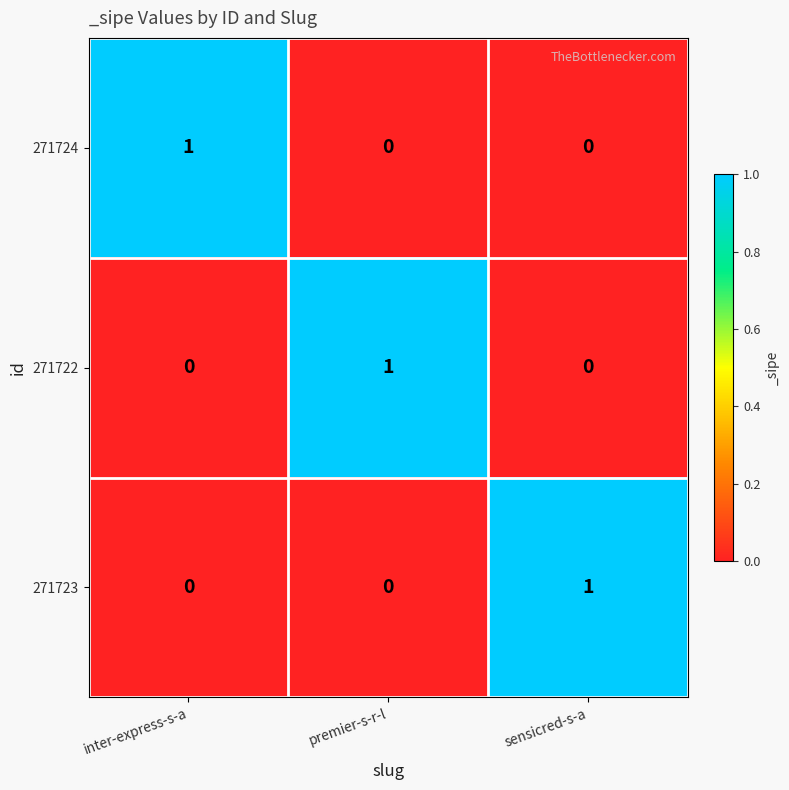

Count the 271724 values in the range 0 to 1.

3